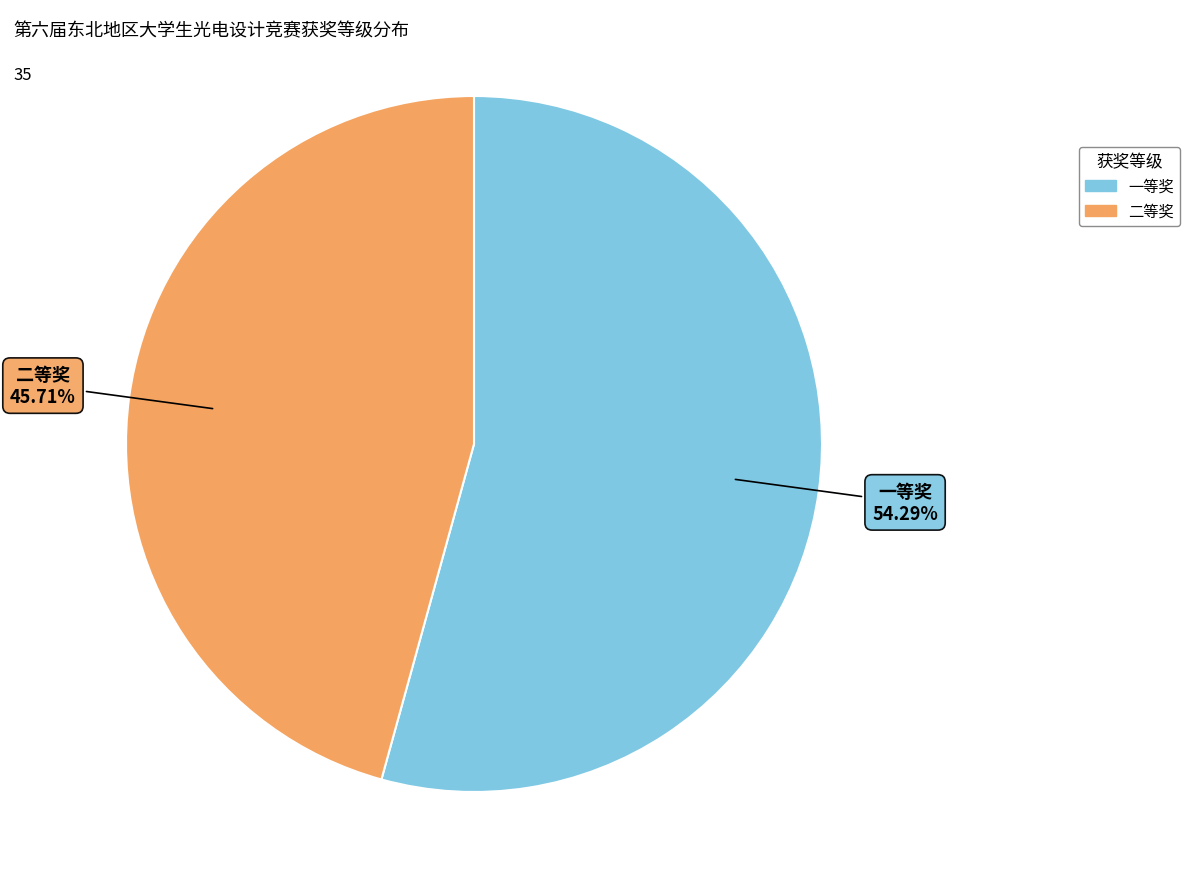

Is it true that 二等奖 is 57% of the pie?

False